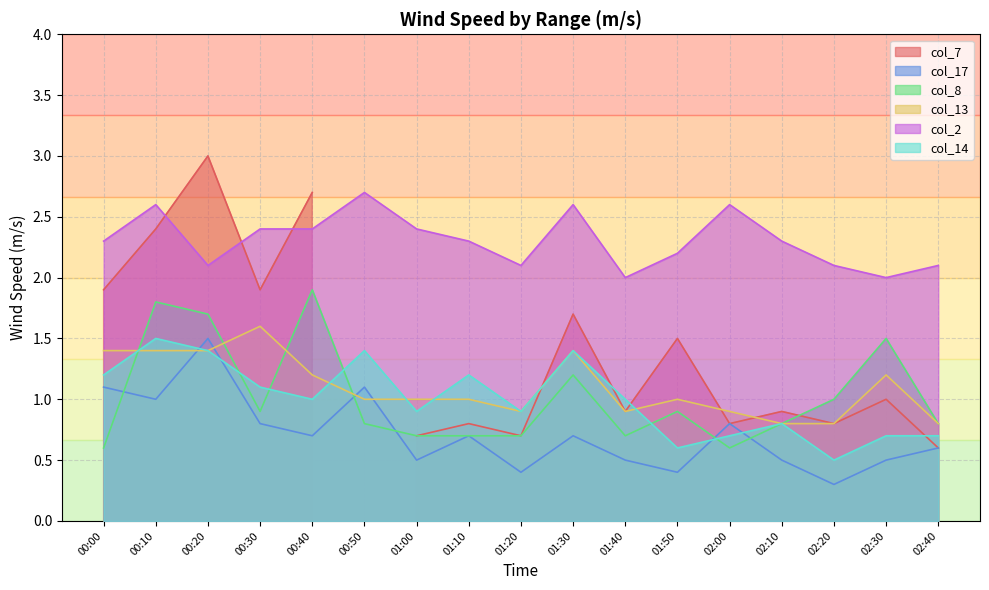

The col_2 series shows 1.1 at 00:50. True or false?

False